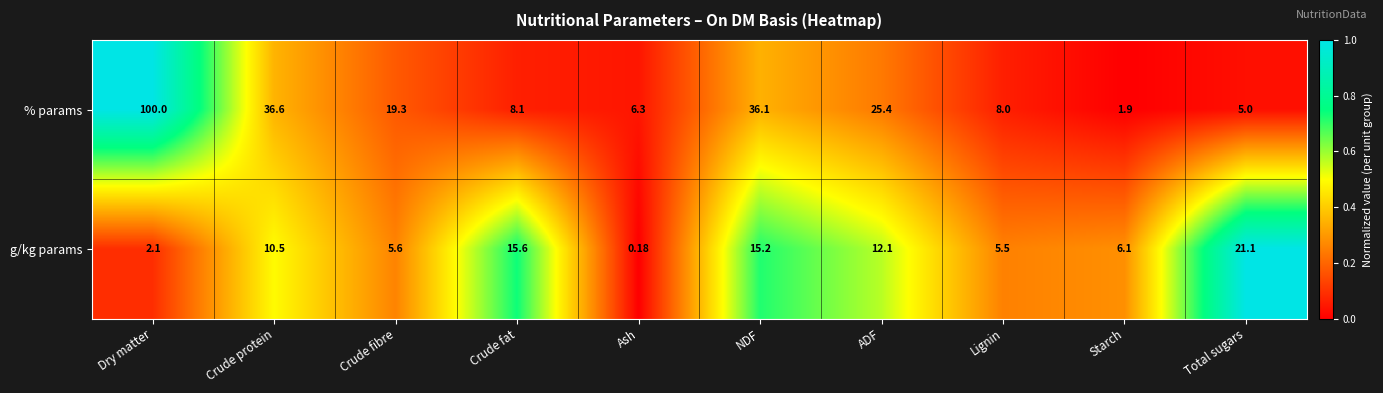

What is the greatest value displayed?

100.0